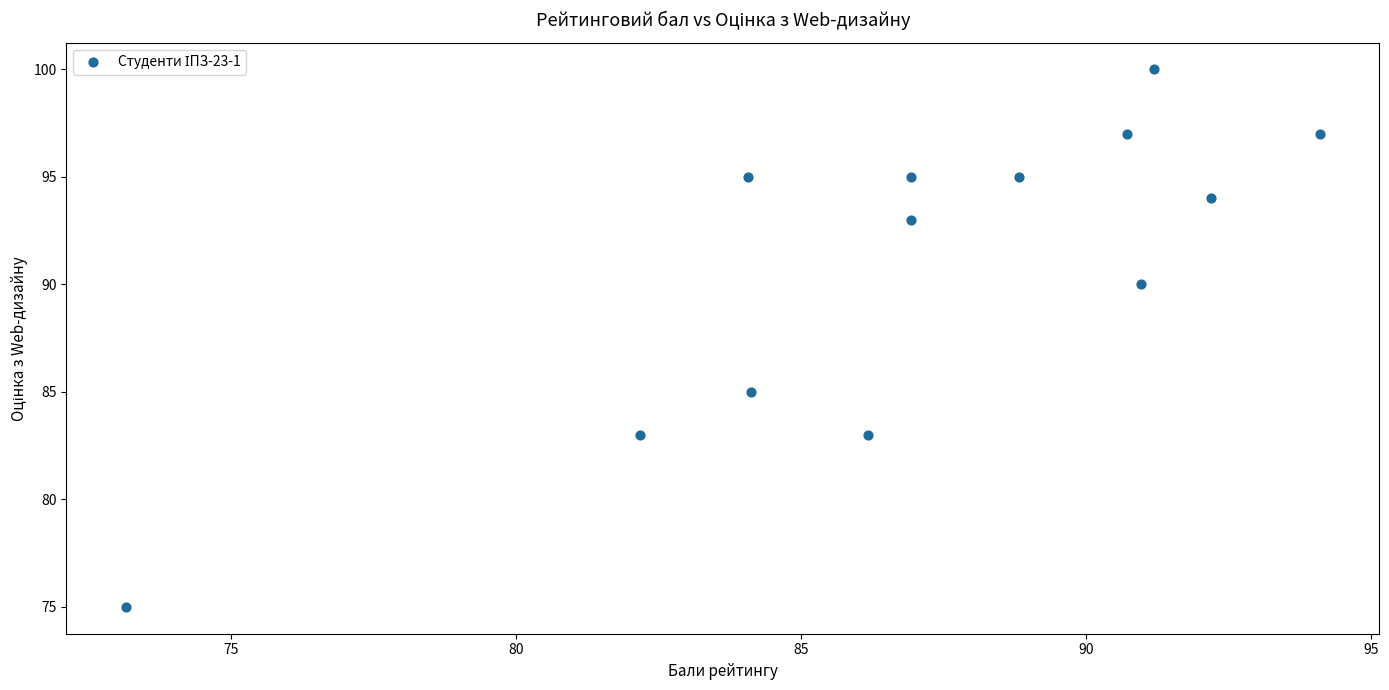

What is the range of Y values (max minus min)?

25